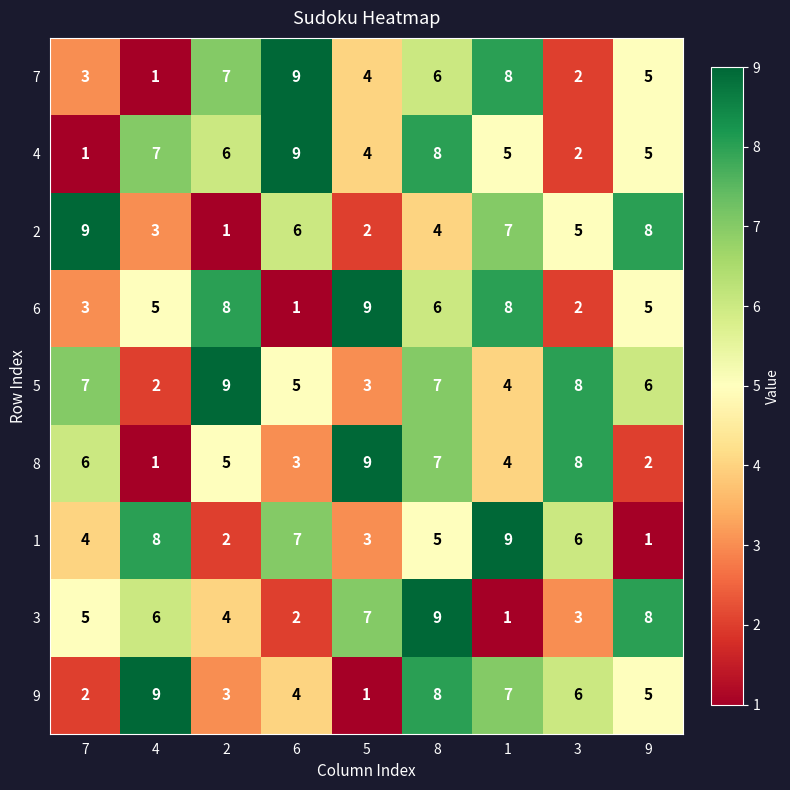

Count the 5 values in the range 4 to 7.

5